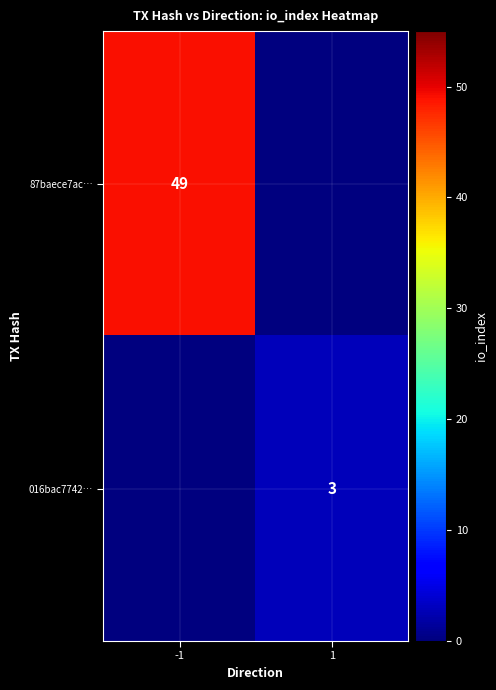

The 016bac7742… series shows 3 at 1. True or false?

True